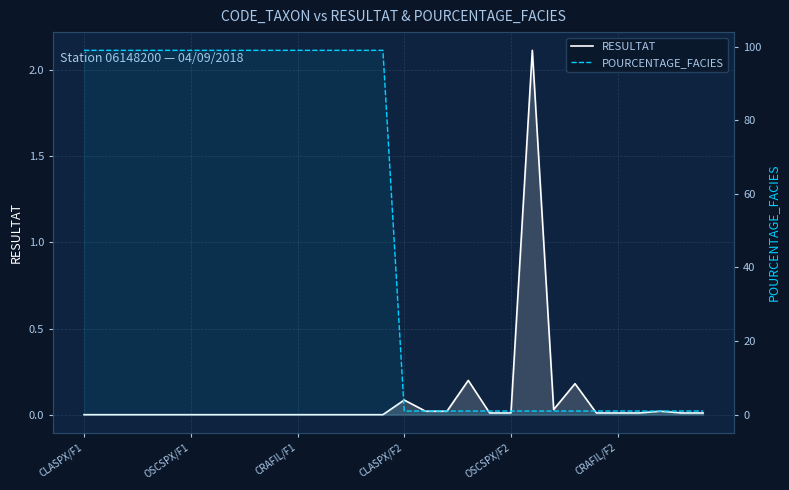

Rank the series at 19 from lowest to highest value.

RESULTAT, POURCENTAGE_FACIES